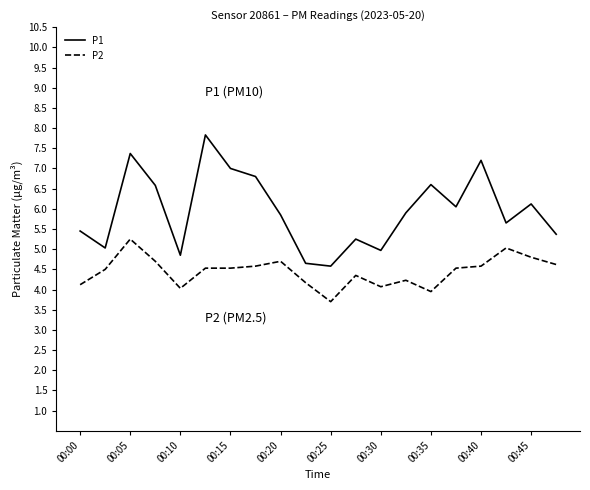

True or false: P2 has more than 0 points higher than both neighbors.

True